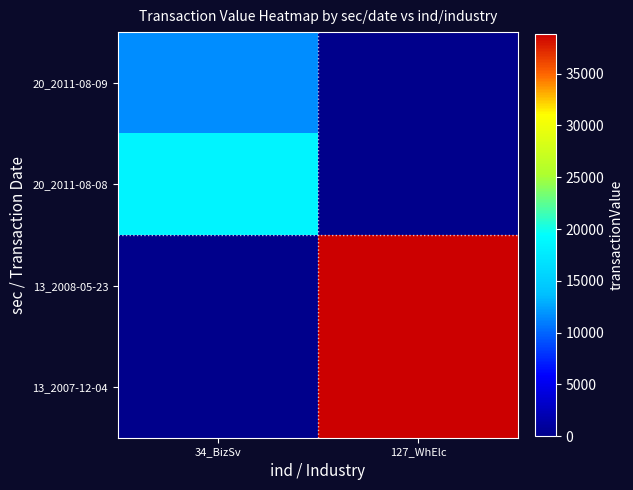

List the series in order of their peak value, lowest first.

20_2011-08-09, 20_2011-08-08, 13_2008-05-23, 13_2007-12-04